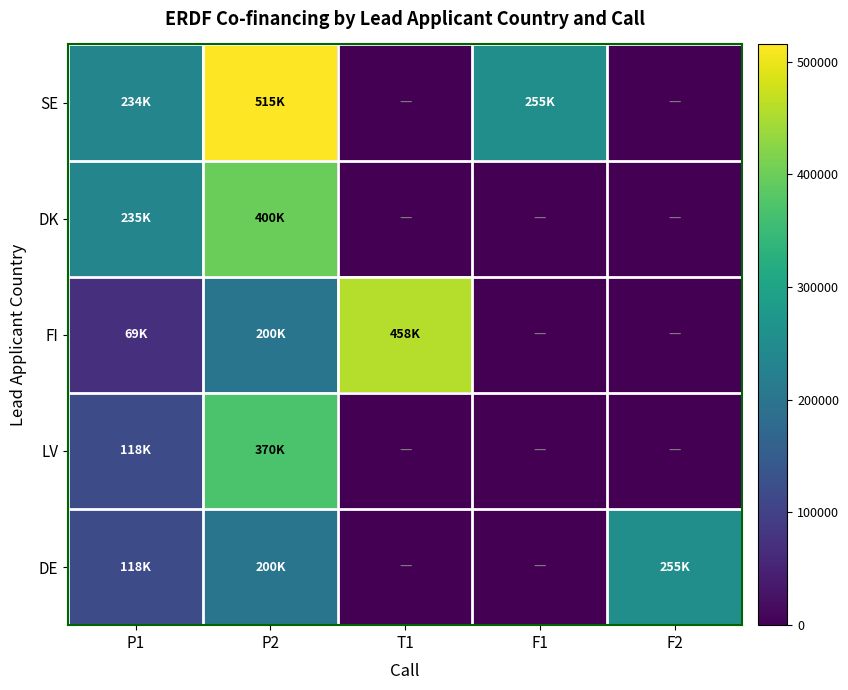

Reading right to left, extract all data points from this chart.

SE: F2=0.0	F1=255000.0	T1=0.0	P2=515387.0	P1=233850.0
DK: F2=0.0	F1=0.0	T1=0.0	P2=399967.5	P1=234600.0
FI: F2=0.0	F1=0.0	T1=457926.6	P2=200000.0	P1=68600.0
LV: F2=0.0	F1=0.0	T1=0.0	P2=370000.2	P1=117646.6
DE: F2=255000.0	F1=0.0	T1=0.0	P2=199999.9	P1=117643.8